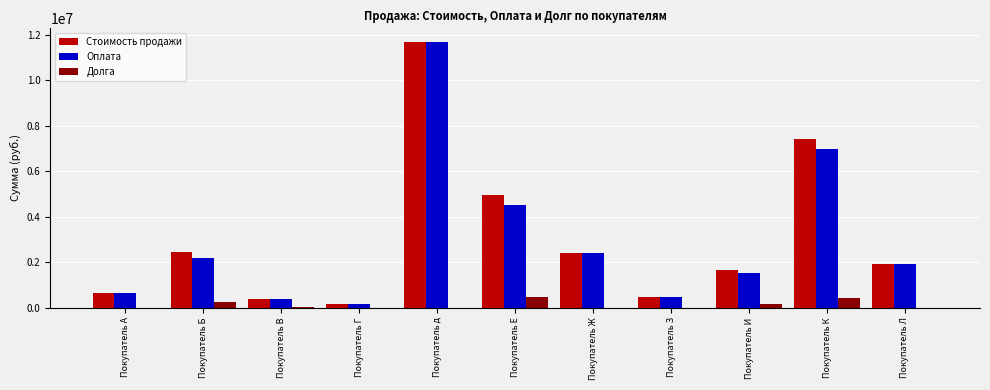

Are the bars horizontal?

No